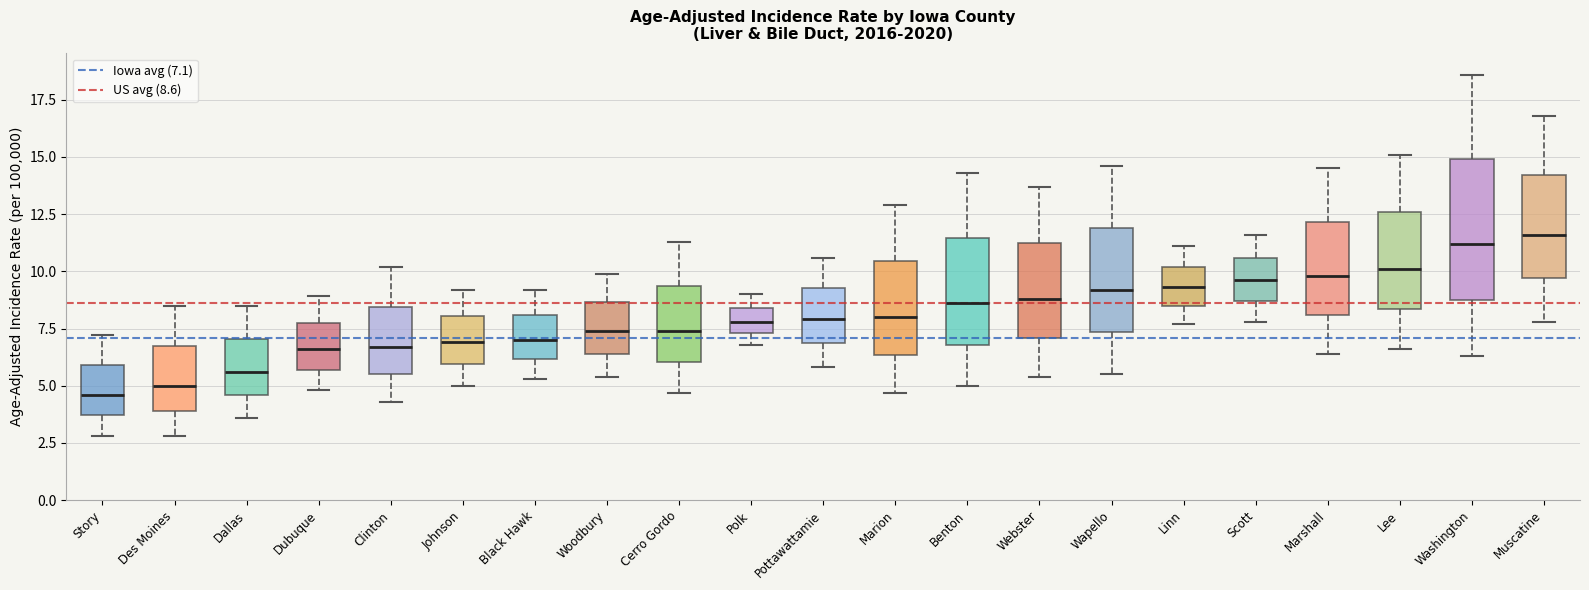

Reading left to right, transcribe this box plot: for each box, give where its median line is, the range the box spans, and where its two whiskers end, as read against the y-axis. The values are not printed on the chart, so give them approximately, as read against the axis.

Story: median 4.5, box 3.5 to 6.0, whiskers 3.0 to 7.0
Des Moines: median 5.0, box 4.0 to 7.0, whiskers 3.0 to 8.5
Dallas: median 5.5, box 4.5 to 7.0, whiskers 3.5 to 8.5
Dubuque: median 6.5, box 5.5 to 8.0, whiskers 5.0 to 9.0
Clinton: median 6.5, box 5.5 to 8.5, whiskers 4.5 to 10.0
Johnson: median 7.0, box 6.0 to 8.0, whiskers 5.0 to 9.0
Black Hawk: median 7.0, box 6.0 to 8.0, whiskers 5.5 to 9.0
Woodbury: median 7.5, box 6.5 to 8.5, whiskers 5.5 to 10.0
Cerro Gordo: median 7.5, box 6.0 to 9.5, whiskers 4.5 to 11.5
Polk: median 8.0, box 7.5 to 8.5, whiskers 7.0 to 9.0
Pottawattamie: median 8.0, box 7.0 to 9.5, whiskers 6.0 to 10.5
Marion: median 8.0, box 6.5 to 10.5, whiskers 4.5 to 13.0
Benton: median 8.5, box 7.0 to 11.5, whiskers 5.0 to 14.5
Webster: median 9.0, box 7.0 to 11.5, whiskers 5.5 to 13.5
Wapello: median 9.0, box 7.5 to 12.0, whiskers 5.5 to 14.5
Linn: median 9.5, box 8.5 to 10.0, whiskers 7.5 to 11.0
Scott: median 9.5, box 8.5 to 10.5, whiskers 8.0 to 11.5
Marshall: median 10.0, box 8.0 to 12.0, whiskers 6.5 to 14.5
Lee: median 10.0, box 8.5 to 12.5, whiskers 6.5 to 15.0
Washington: median 11.0, box 9.0 to 15.0, whiskers 6.5 to 18.5
Muscatine: median 11.5, box 9.5 to 14.0, whiskers 8.0 to 17.0